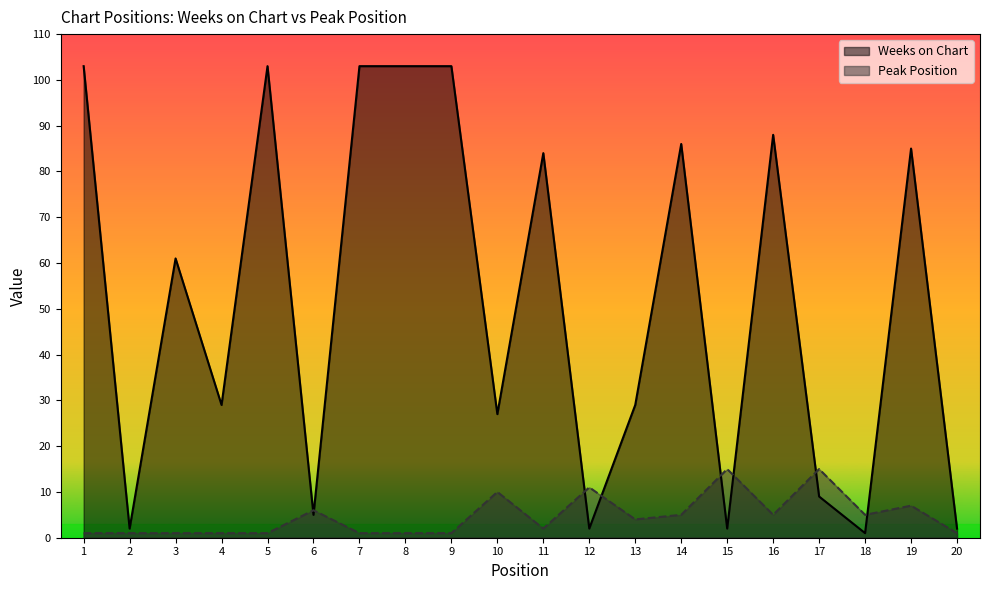

Which series has the widest spread of values?

Weeks on Chart